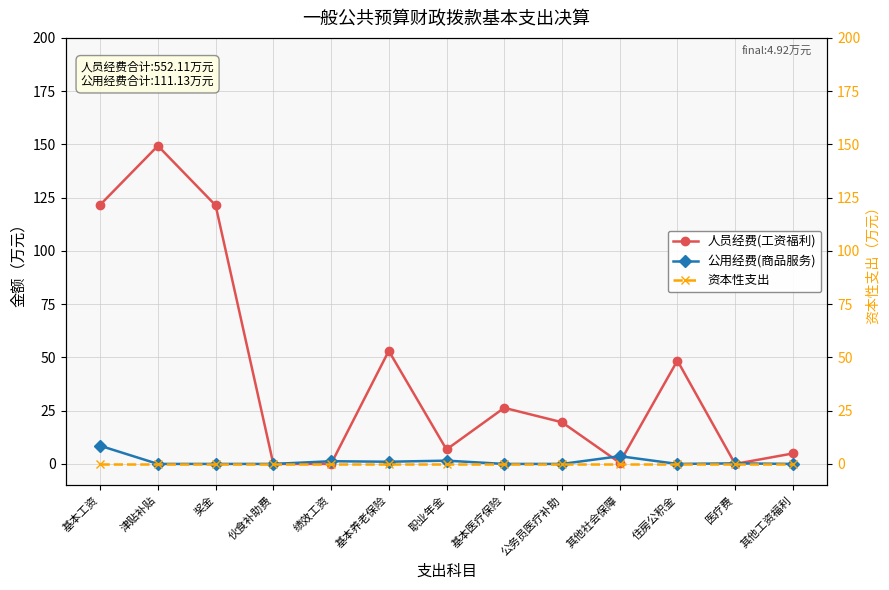

What is the average value of the 公用经费(商品服务) series?

1.3